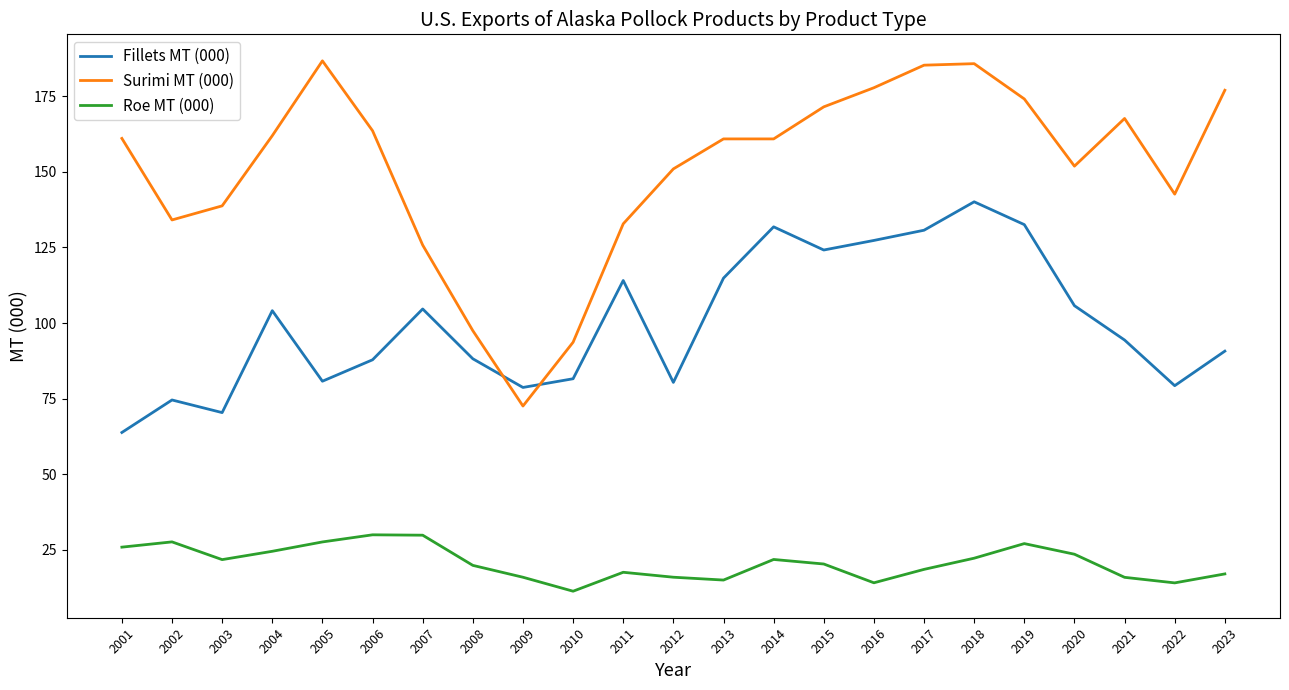

Which series ends up on top after the final intersection of Surimi MT (000) and Fillets MT (000)?

Surimi MT (000)